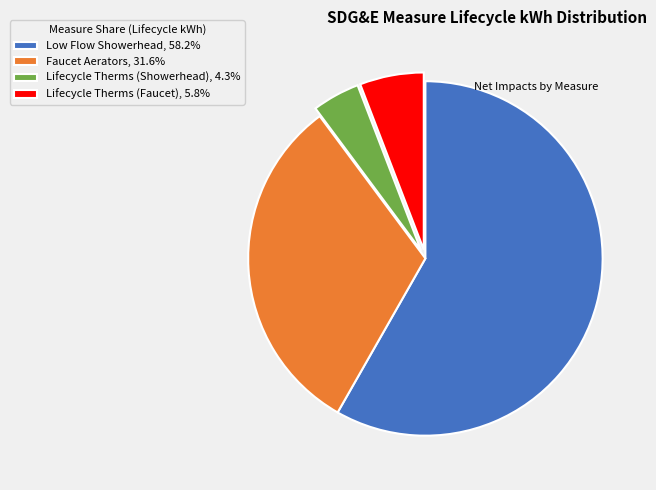

Is there any slice that represents more than half of the pie?

Yes